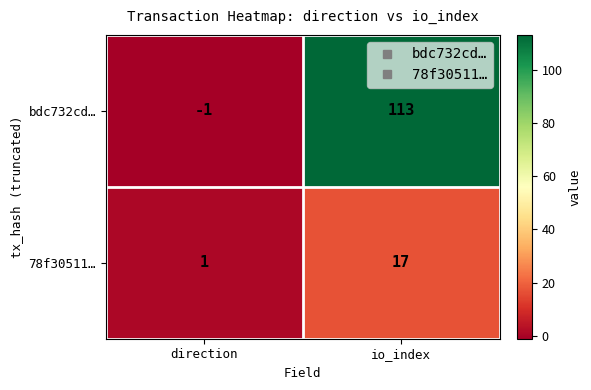

Is it true that 78f30511… equals 1 at direction?

True